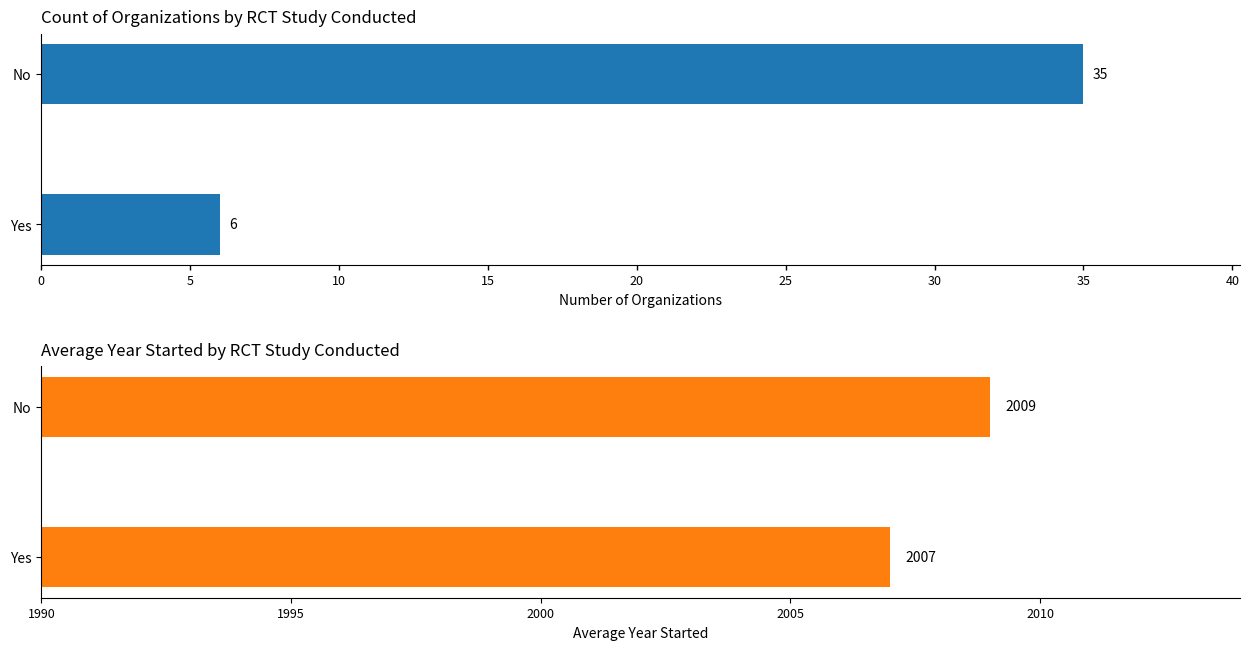

Rank the series by their average value, from lowest to highest.

Count, Avg Year Started